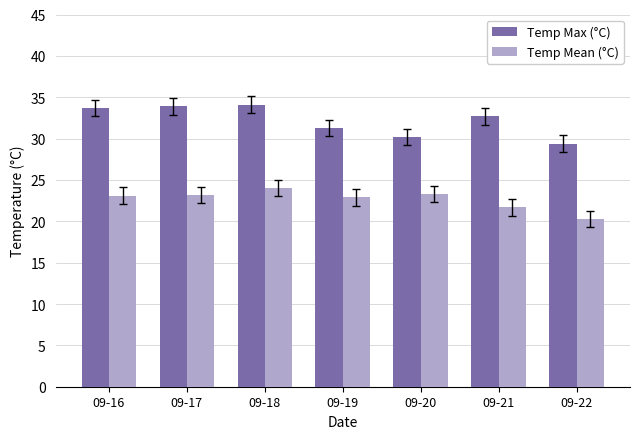

List the series in order of their peak value, highest first.

Temp Max (°C), Temp Mean (°C)